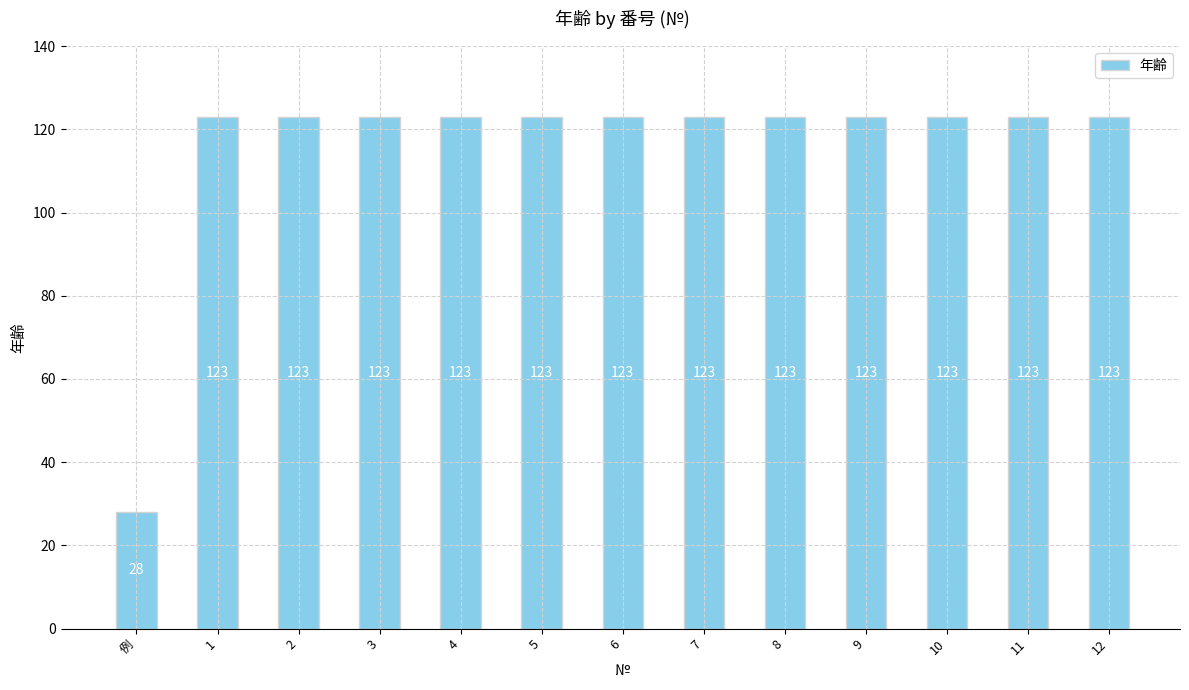

What is the sum of all values?

1504